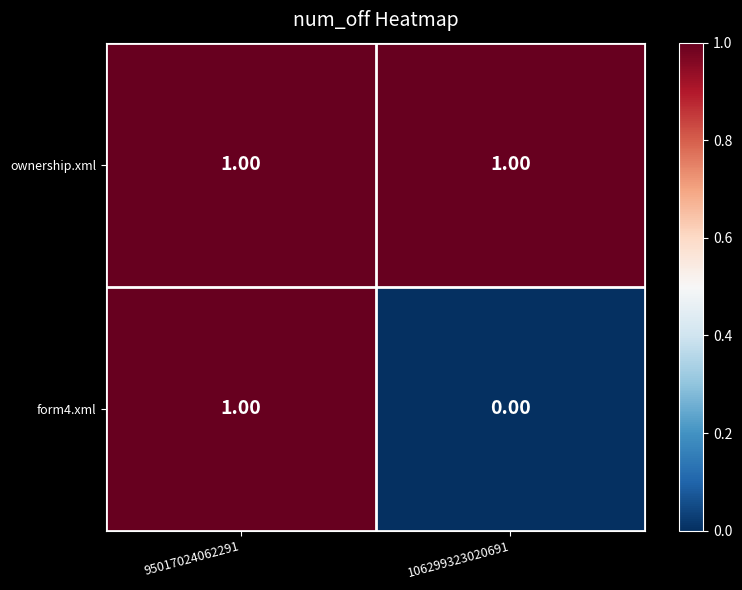

What is the difference between the highest and lowest values at 106299323020691?

1